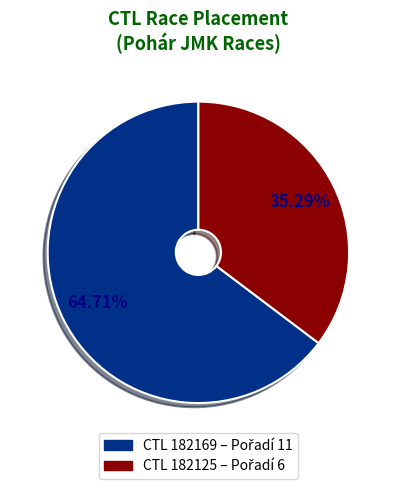

Is there any slice that represents more than half of the pie?

Yes